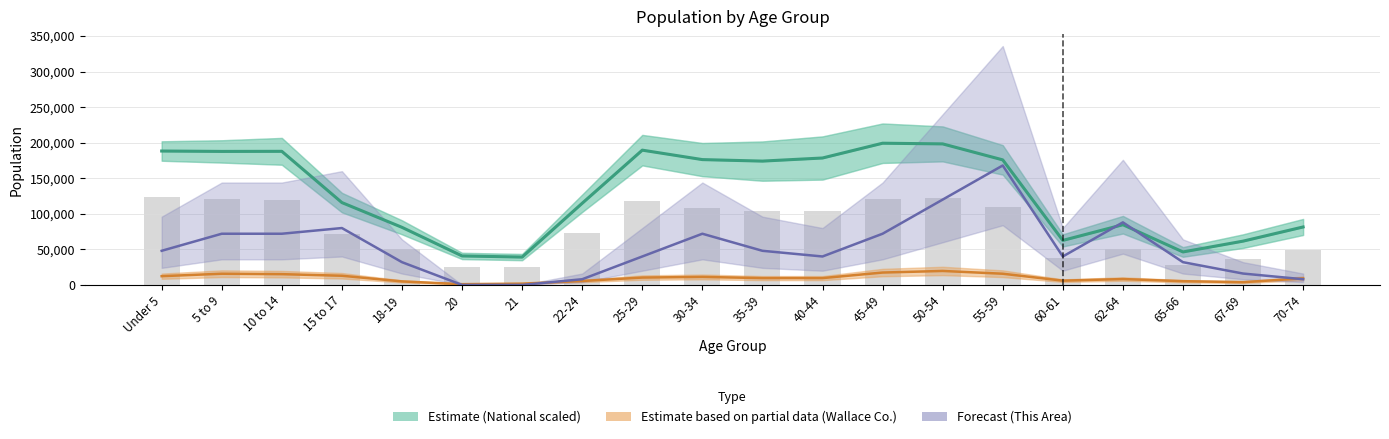

Approximately how many times larger is the value at 50-54 compared to Under 5?

1.1